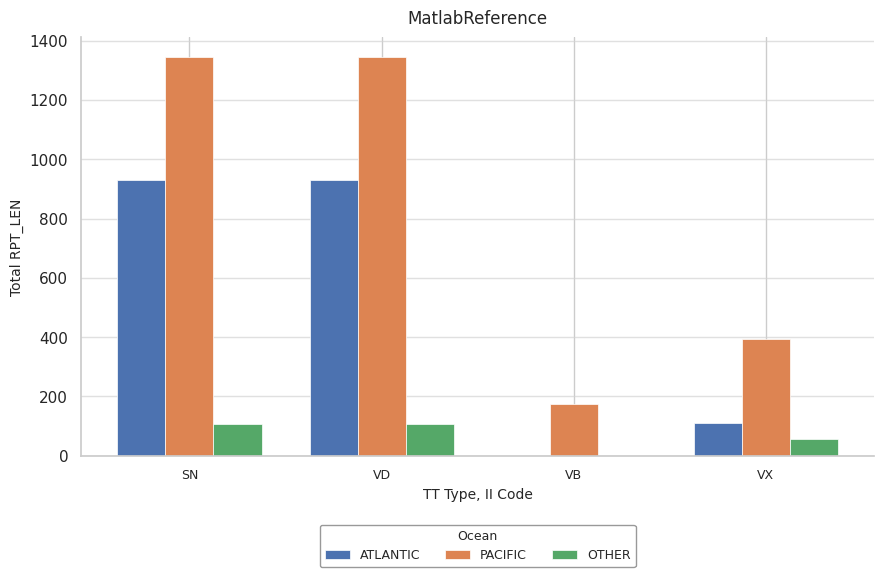

The value of OTHER at VB is 50. True or false?

False